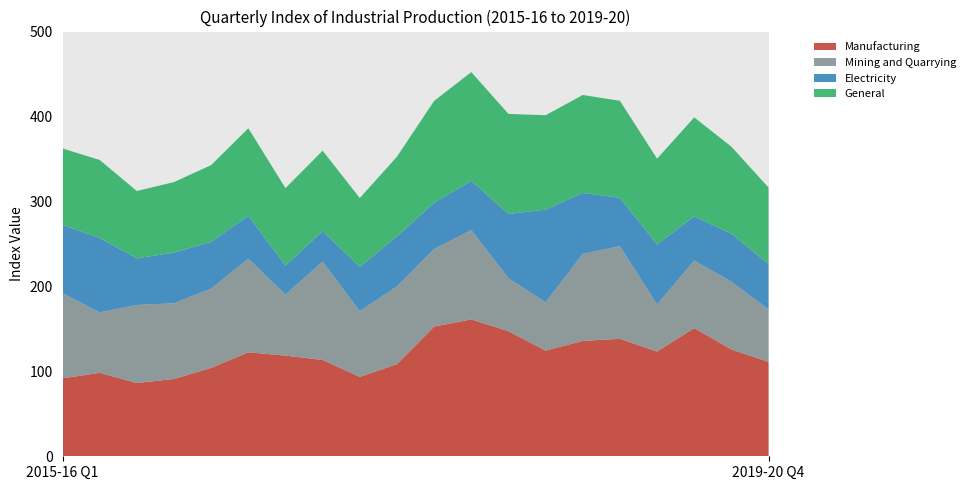

Reading left to right, what are all the values shown in this chart?

Manufacturing: 2015-16 Q1=91.8	2015-16 Q2=98.2	2015-16 Q3=86.2	2015-16 Q4=91.0	2016-17 Q1=104.0	2016-17 Q2=122.4	2016-17 Q3=118.5	2016-17 Q4=113.4	2017-18 Q1=93.5	2017-18 Q2=108.5	2017-18 Q3=152.7	2017-18 Q4=161.2	2018-19 Q1=147.2	2018-19 Q2=124.4	2018-19 Q3=135.8	2018-19 Q4=138.3	2019-20 Q1=123.3	2019-20 Q2=150.9	2019-20 Q3=125.8	2019-20 Q4=111.1
Mining and Quarrying: 2015-16 Q1=100.2	2015-16 Q2=71.3	2015-16 Q3=91.9	2015-16 Q4=89.2	2016-17 Q1=93.4	2016-17 Q2=110.2	2016-17 Q3=71.9	2016-17 Q4=115.7	2017-18 Q1=77.5	2017-18 Q2=91.5	2017-18 Q3=91.4	2017-18 Q4=105.2	2018-19 Q1=62.4	2018-19 Q2=56.8	2018-19 Q3=102.5	2018-19 Q4=109.2	2019-20 Q1=55.3	2019-20 Q2=79.6	2019-20 Q3=79.8	2019-20 Q4=61.8
Electricity: 2015-16 Q1=80.3	2015-16 Q2=87.5	2015-16 Q3=54.9	2015-16 Q4=59.6	2016-17 Q1=55.0	2016-17 Q2=50.5	2016-17 Q3=34.1	2016-17 Q4=36.0	2017-18 Q1=52.0	2017-18 Q2=58.8	2017-18 Q3=54.4	2017-18 Q4=58.0	2018-19 Q1=75.6	2018-19 Q2=109.1	2018-19 Q3=71.6	2018-19 Q4=56.9	2019-20 Q1=70.8	2019-20 Q2=51.8	2019-20 Q3=56.6	2019-20 Q4=53.4
General: 2015-16 Q1=90.1	2015-16 Q2=91.8	2015-16 Q3=79.3	2015-16 Q4=83.0	2016-17 Q1=90.4	2016-17 Q2=103.0	2016-17 Q3=91.2	2016-17 Q4=94.6	2017-18 Q1=81.0	2017-18 Q2=93.9	2017-18 Q3=119.9	2017-18 Q4=127.9	2018-19 Q1=117.8	2018-19 Q2=111.2	2018-19 Q3=115.4	2018-19 Q4=114.2	2019-20 Q1=100.9	2019-20 Q2=116.6	2019-20 Q3=102.3	2019-20 Q4=90.0